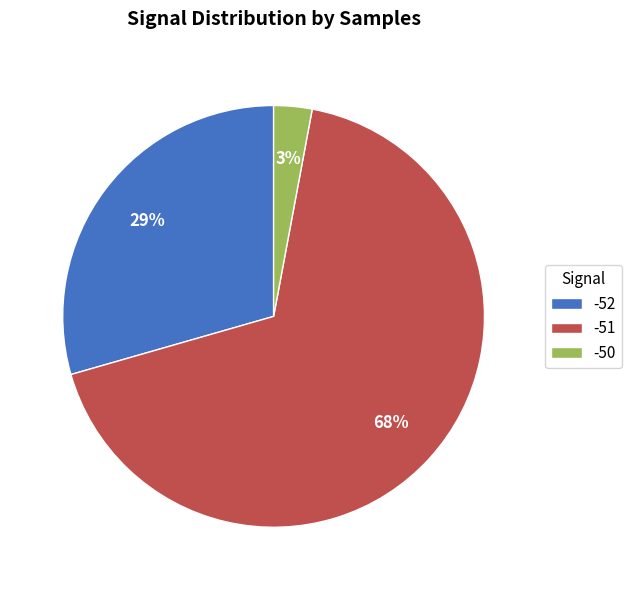

To the nearest percent, what percentage of the pie is -51?

68%